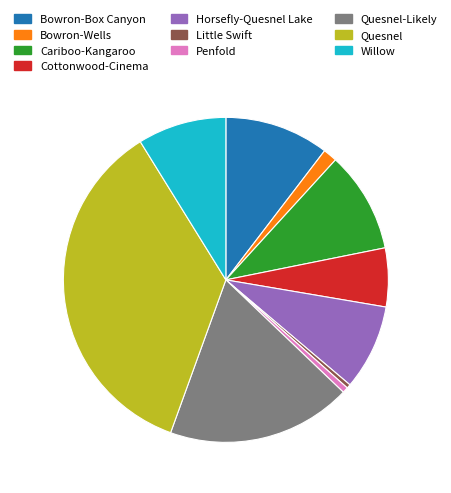

Combined, do Quesnel-Likely and Quesnel account for over 50%?

Yes